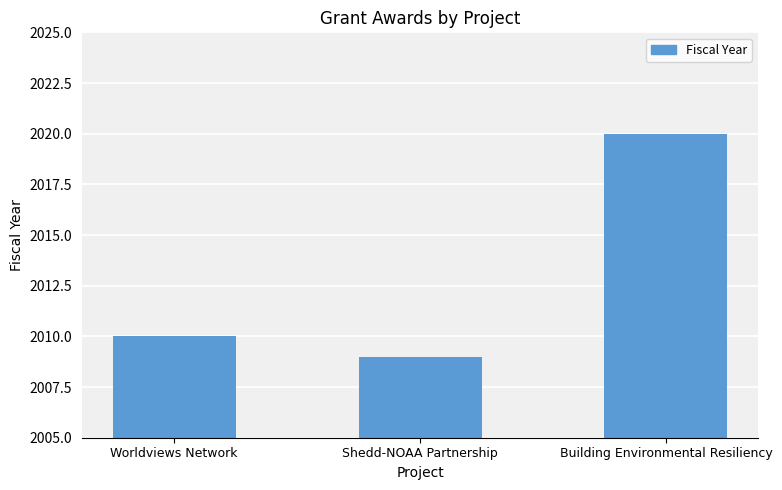

What position from the right is Shedd-NOAA Partnership?

2